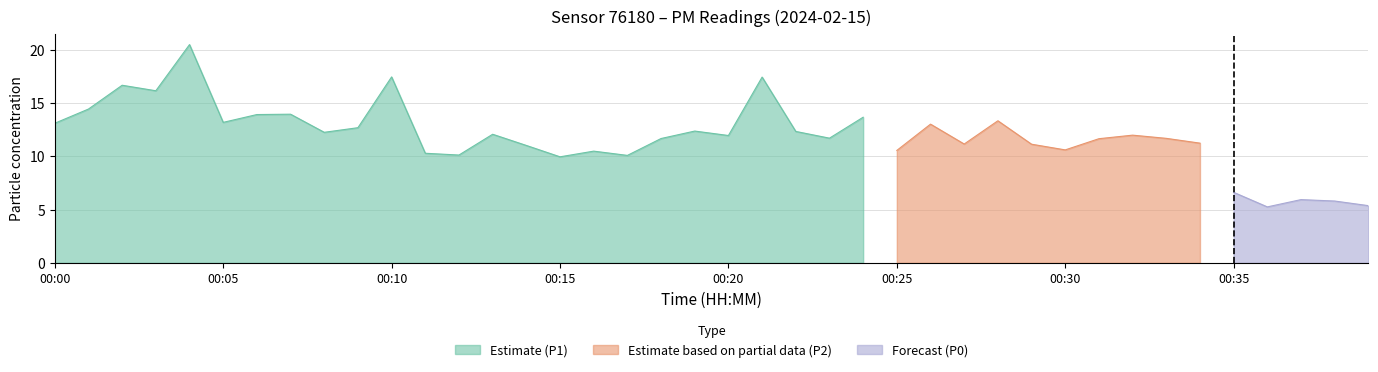

Does the chart display data point markers on the line(s)?

No